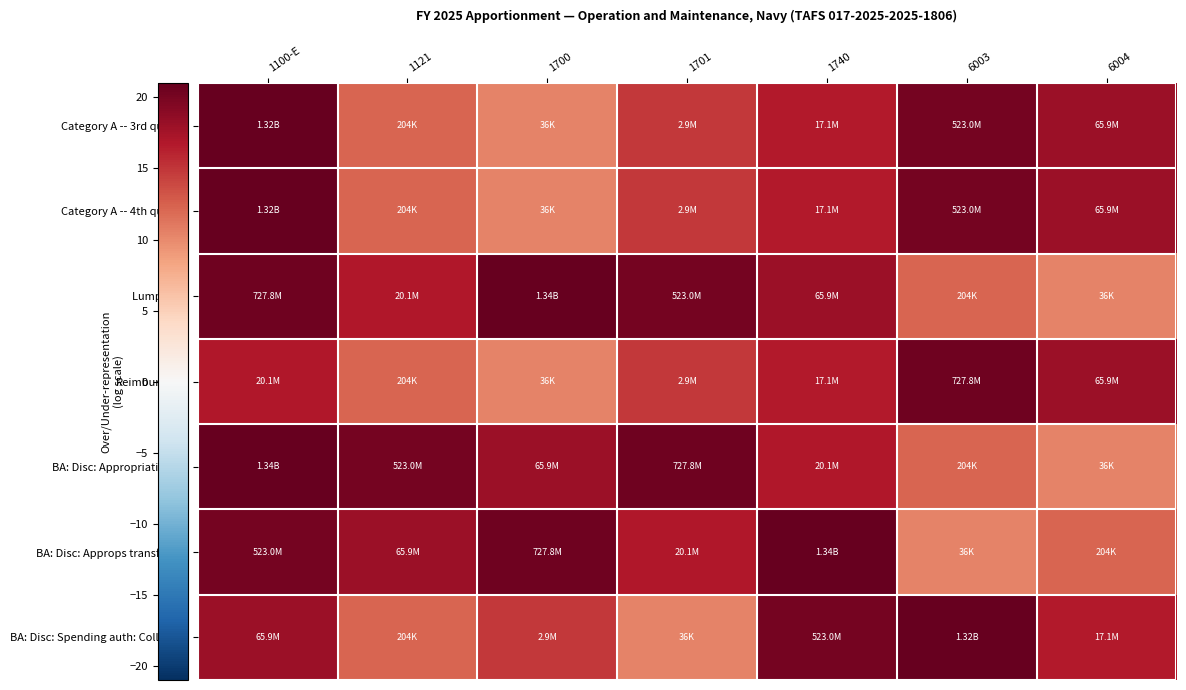

What is the total value across all series at 1701?

112.4